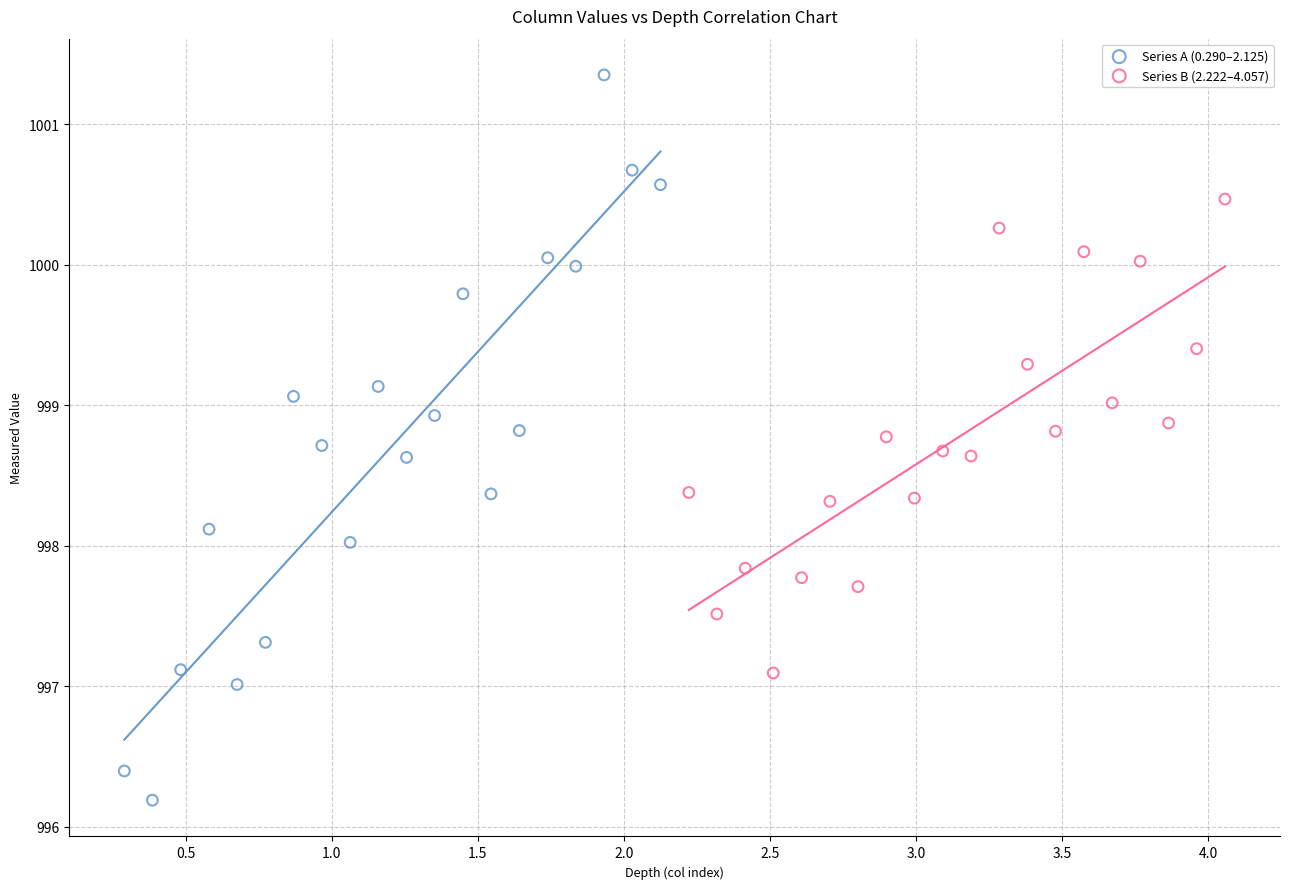

Which series reaches the minimum Y coordinate?

Series A (0.290–2.125)